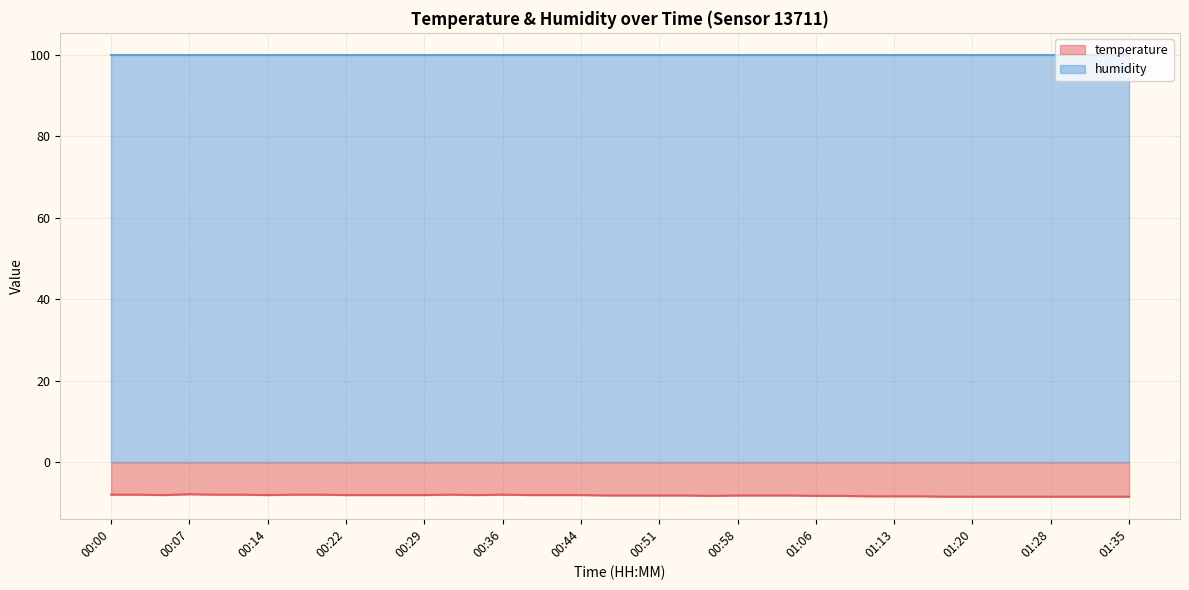

Does the chart display data point markers on the line(s)?

No